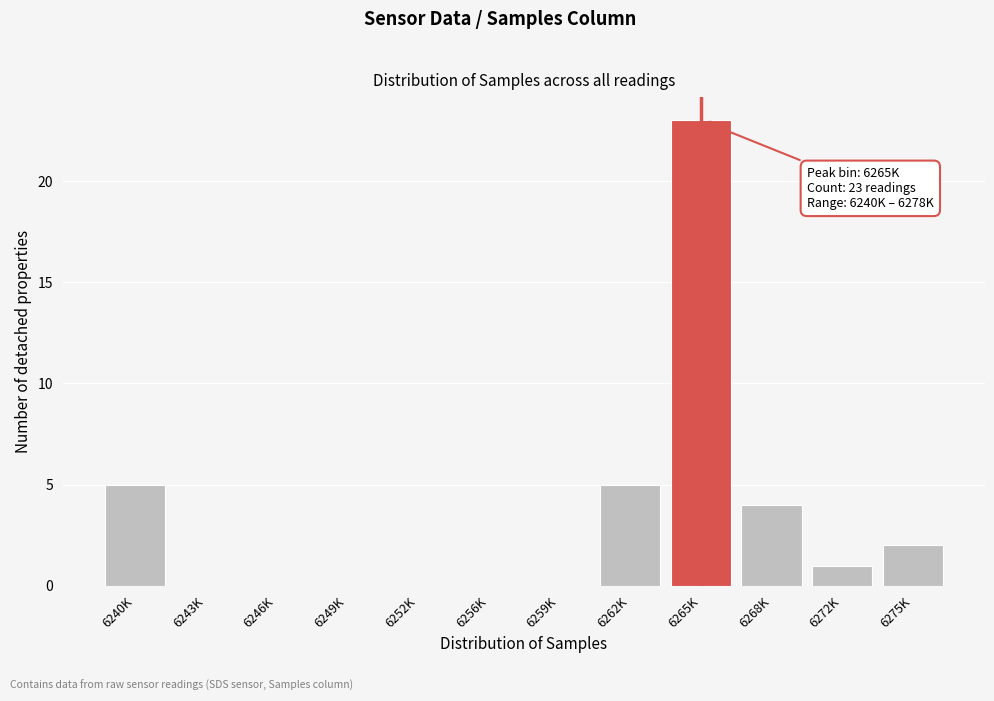

Reading right to left, transcribe all the data shown in this chart.

6275K=2	6272K=1	6268K=4	6265K=23	6262K=5	6259K=0	6256K=0	6252K=0	6249K=0	6246K=0	6243K=0	6240K=5